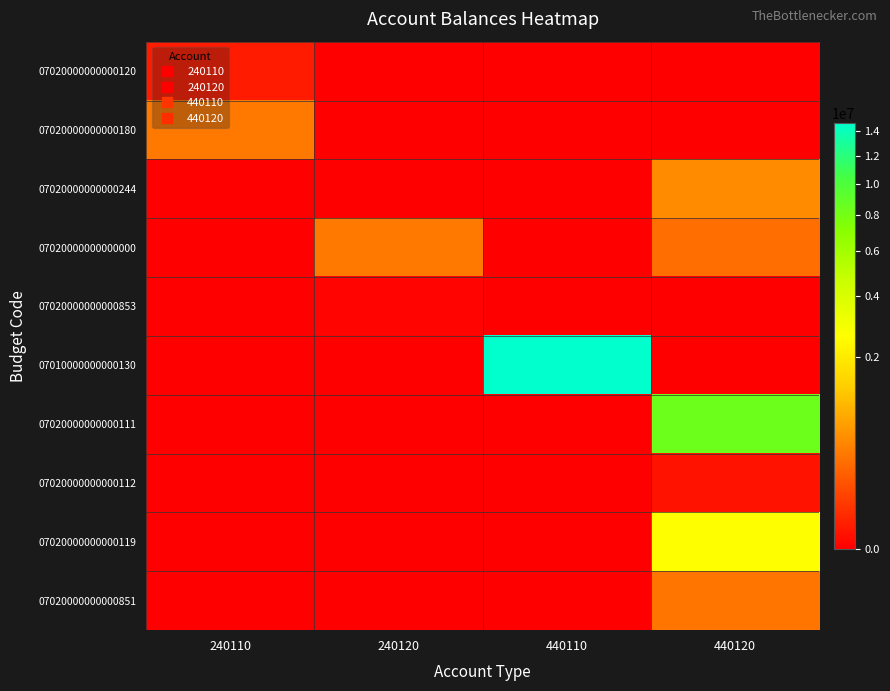

What is the spread (max minus min) of values at 440120?

8403171.4